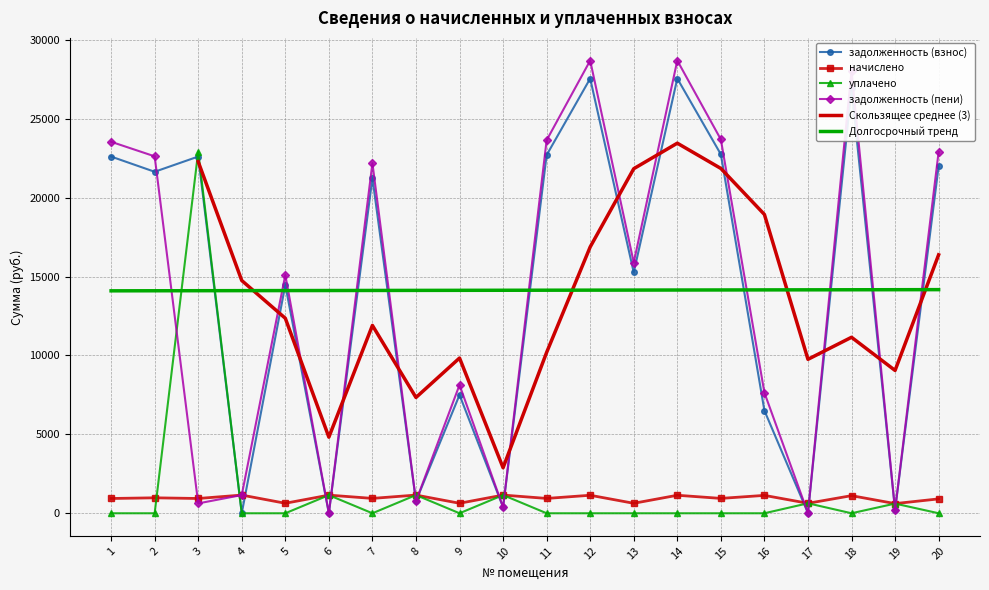

True or false: начислено and Долгосрочный тренд intersect in this chart.

False